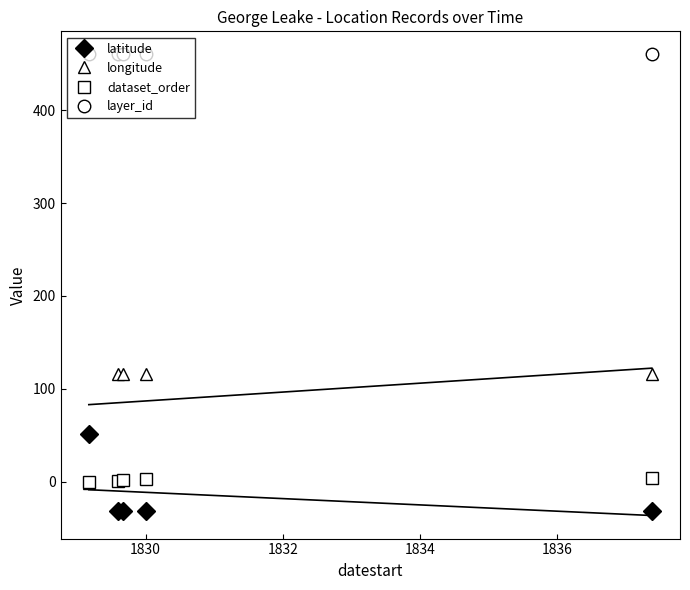

True or false: dataset_order has more than 2 points higher than both neighbors.

False